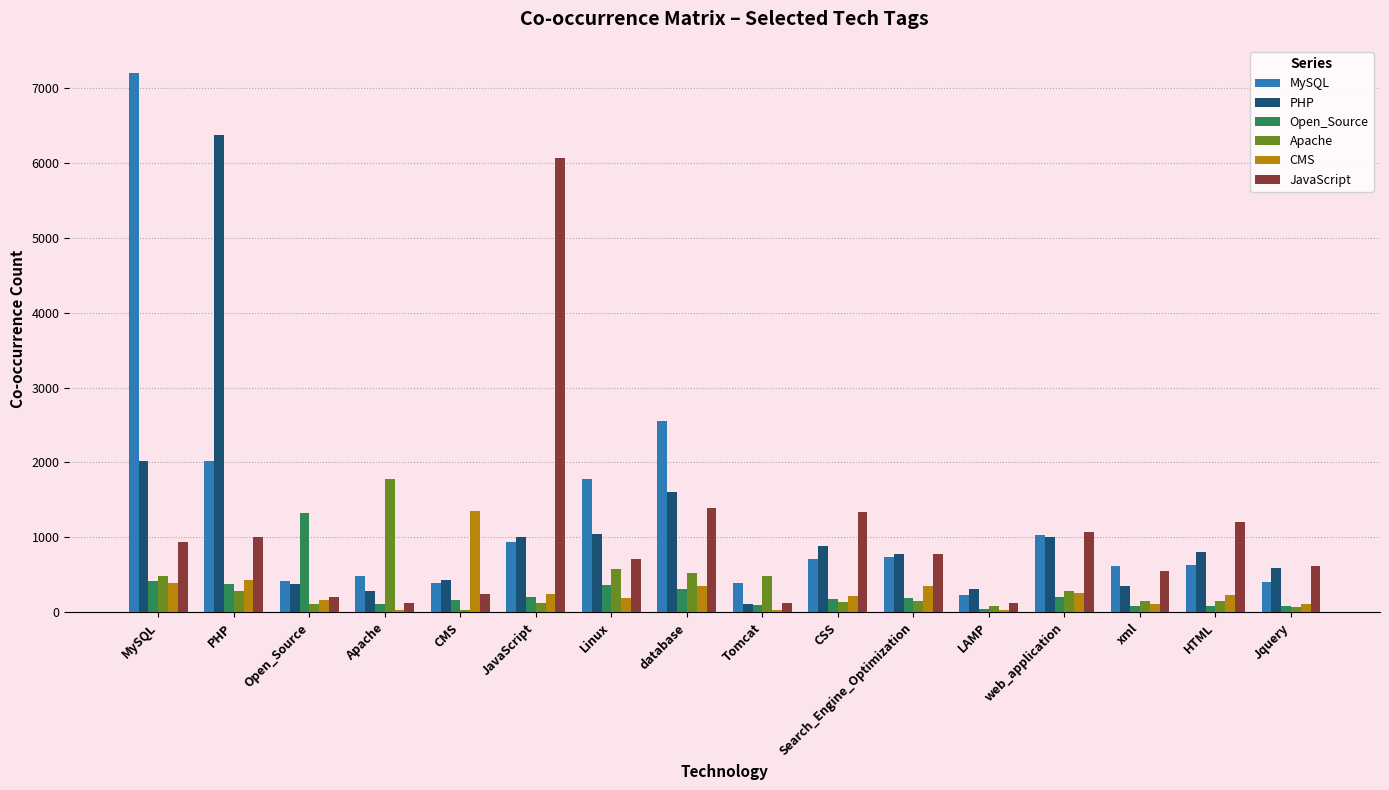

Which series has the widest spread of values?

MySQL